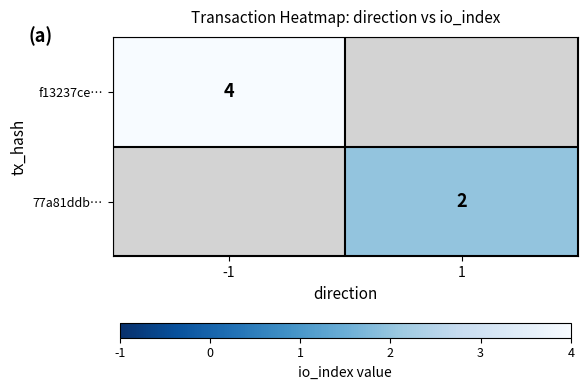

Is it true that f13237ce… equals 4 at -1?

True